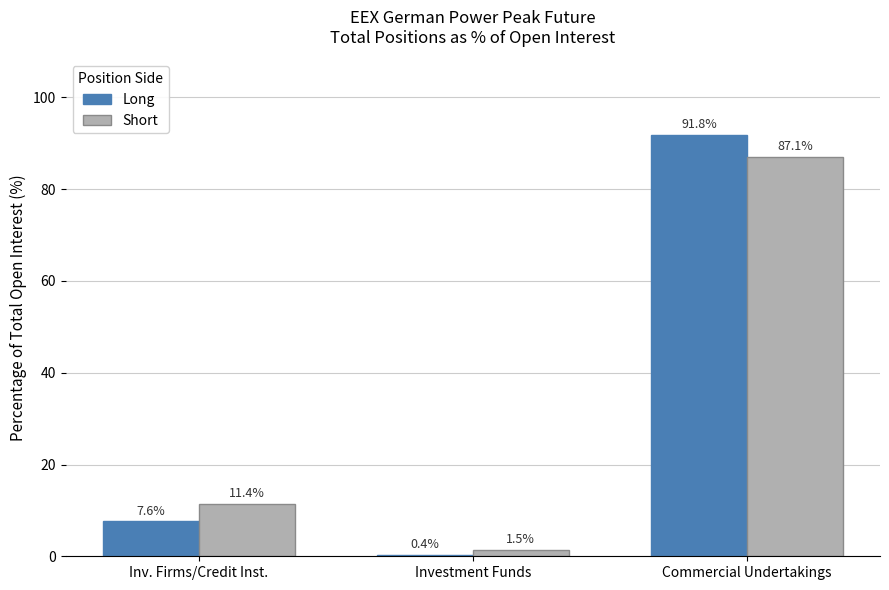

Reading left to right, what are all the values shown in this chart?

Long: 7.6	0.4	91.8
Short: 11.4	1.5	87.1